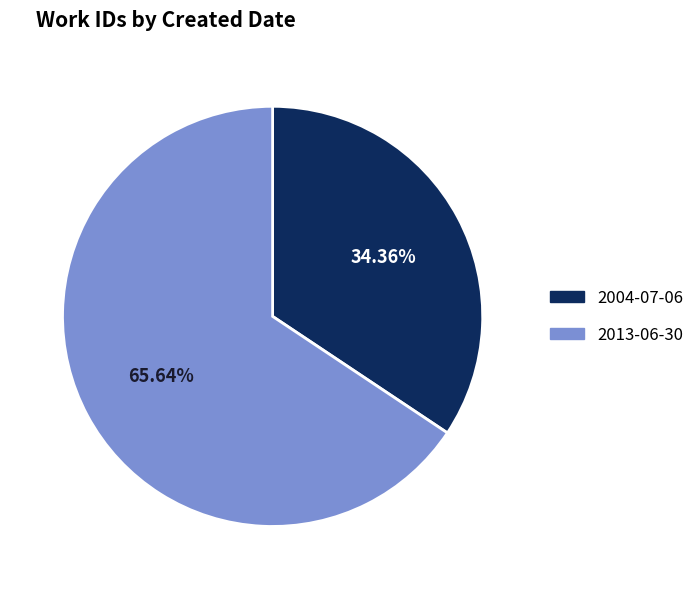

What percentage is the 2004-07-06 slice, to the nearest percent?

34%